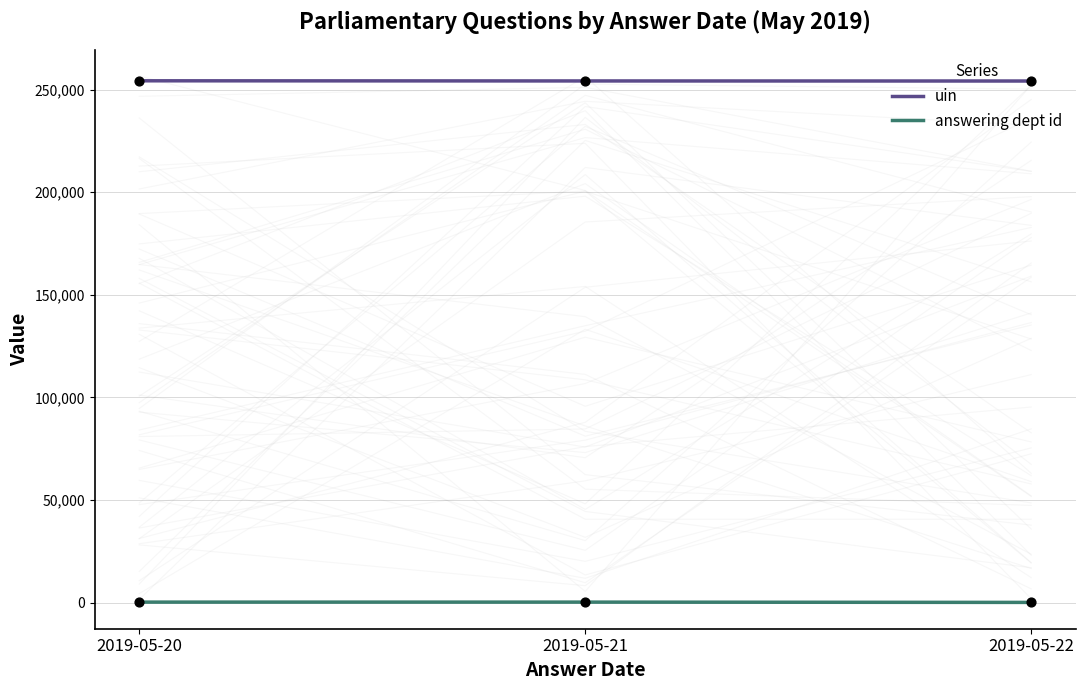

At which category is the sum across all series the highest?

2019-05-20